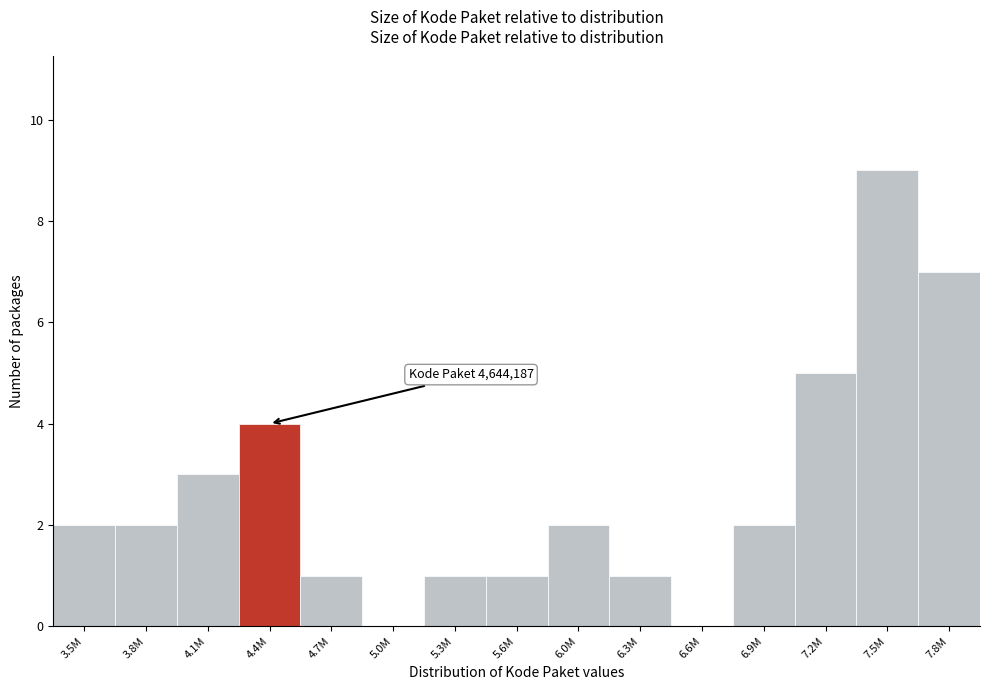

Reading left to right, extract all data points from this chart.

3.5M=2	3.8M=2	4.1M=3	4.4M=4	4.7M=1	5.0M=0	5.3M=1	5.6M=1	6.0M=2	6.3M=1	6.6M=0	6.9M=2	7.2M=5	7.5M=9	7.8M=7